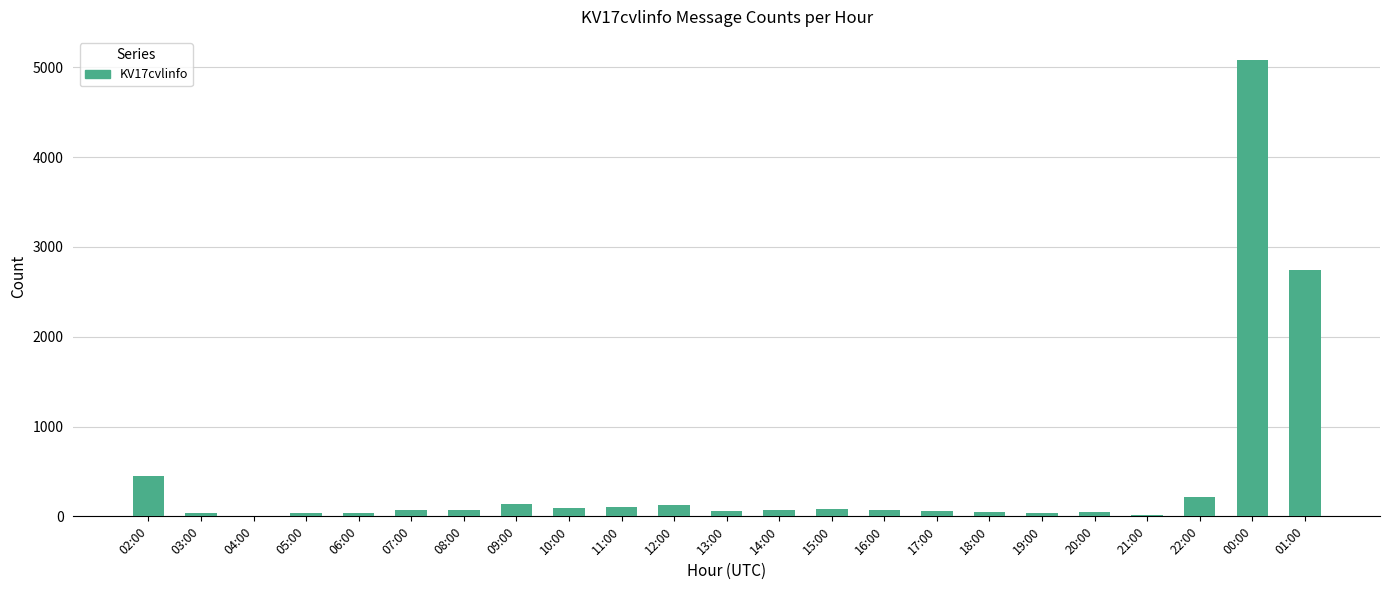

Which category has the highest value across all series?

00:00